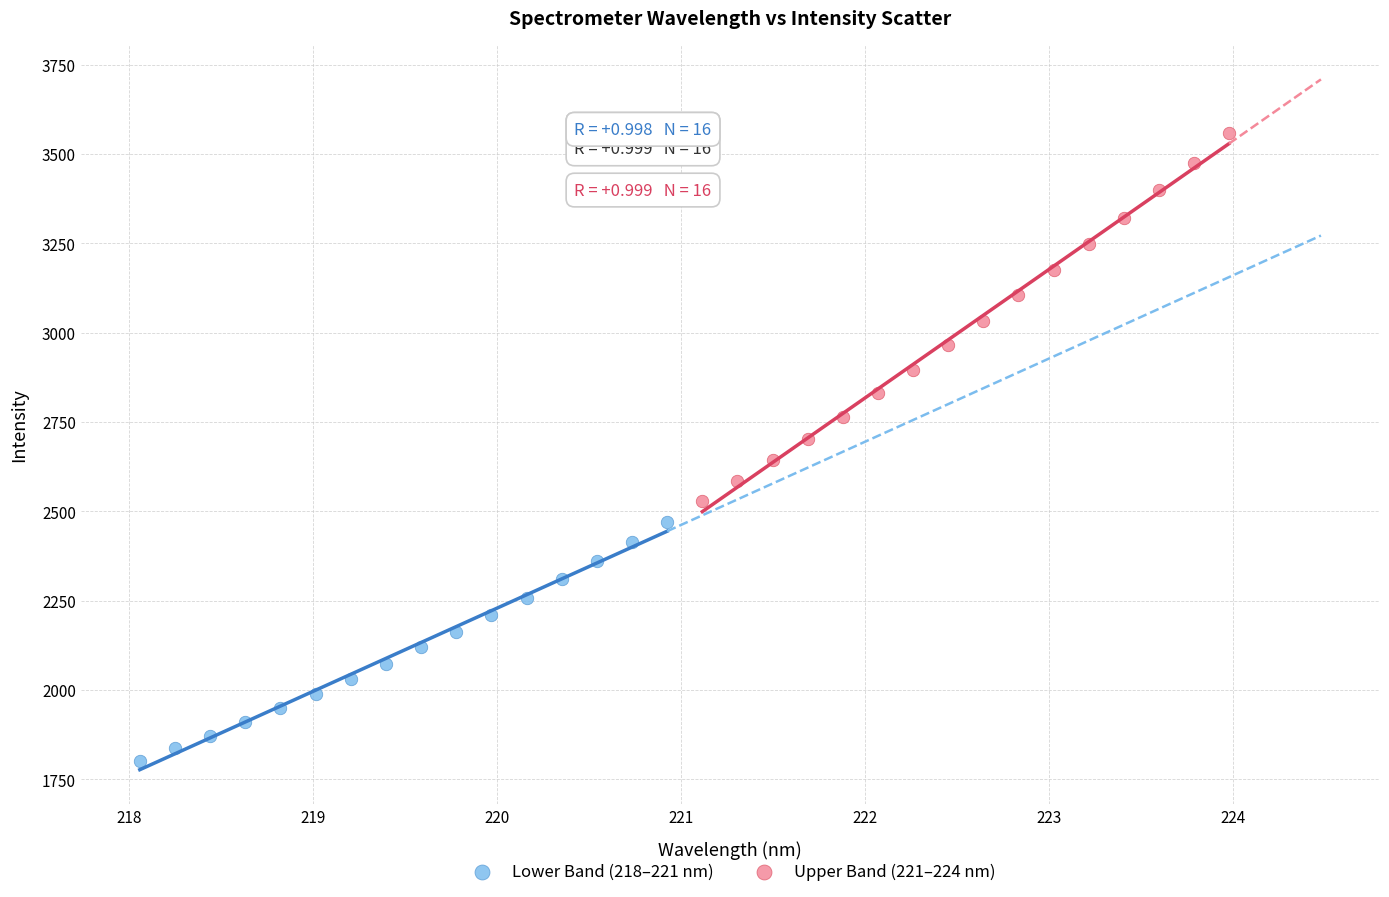

Which series contains the highest Y value?

Upper Band (221–224 nm)